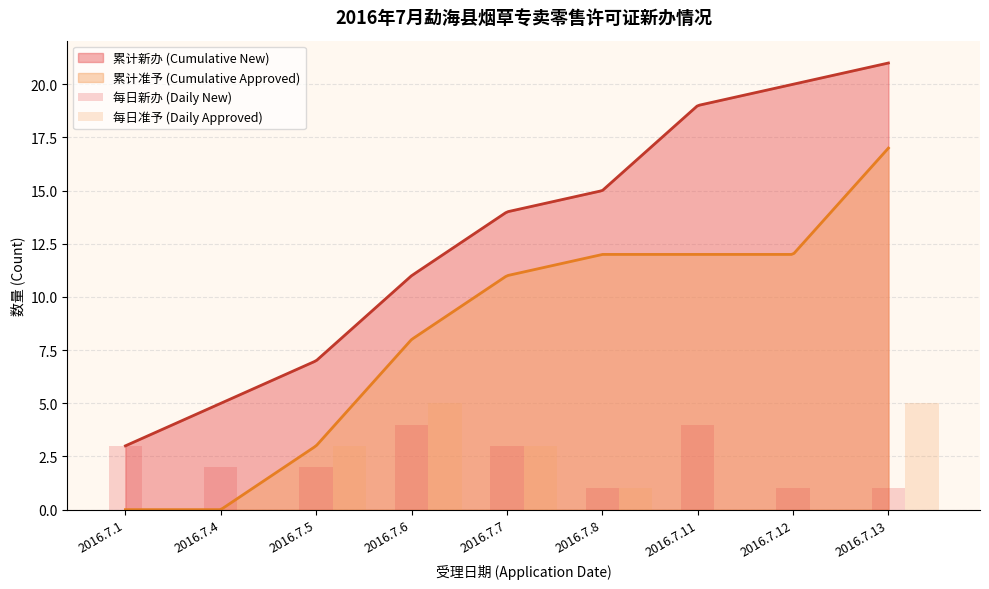

Rank the categories by 每日准予 (Daily Approved) value from highest to lowest.

2016.7.6, 2016.7.13, 2016.7.5, 2016.7.7, 2016.7.8, 2016.7.1, 2016.7.4, 2016.7.11, 2016.7.12